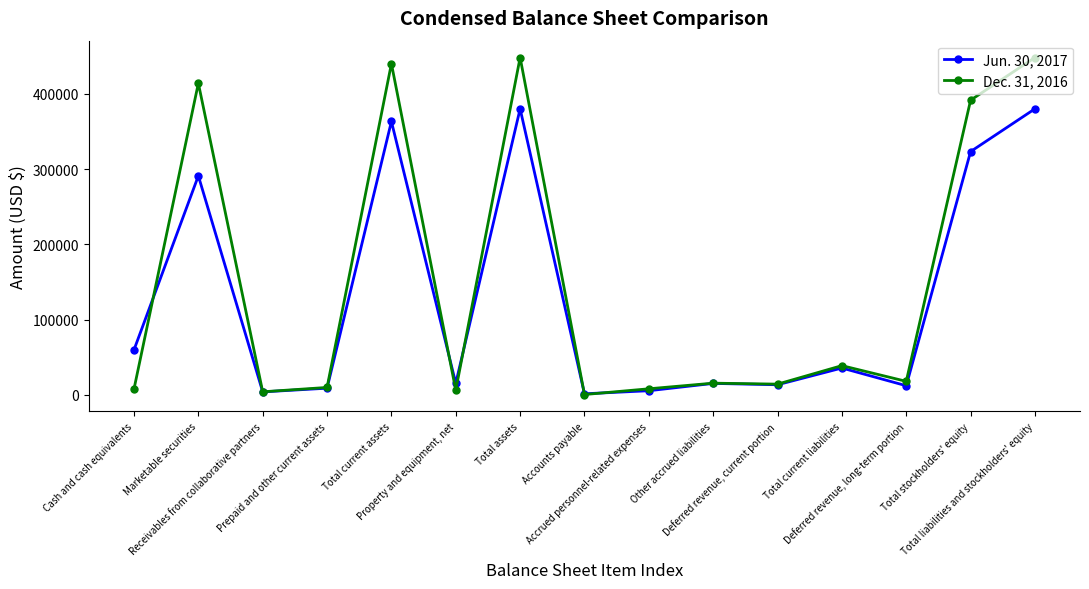

Where does the Dec. 31, 2016 series first go above 15435?

Marketable securities